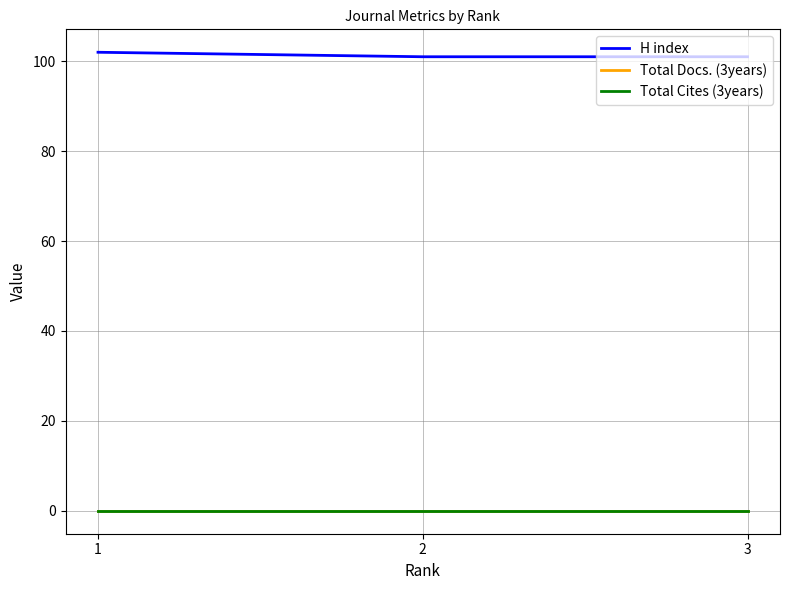

What is the difference between the highest and lowest values at 2?

101